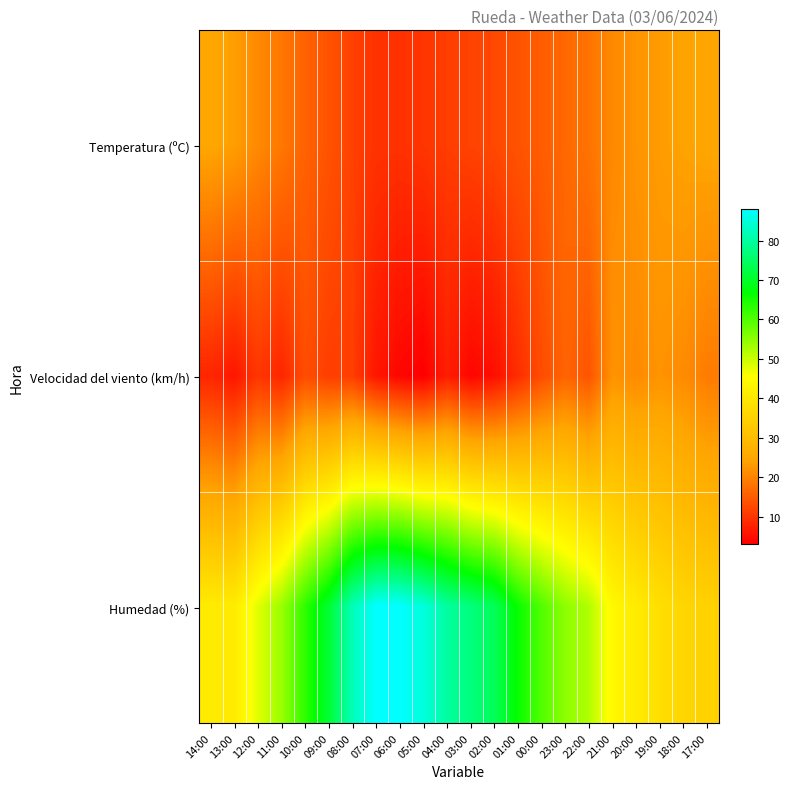

List the series in order of their peak value, lowest first.

Velocidad del viento (km/h), Temperatura (ºC), Humedad (%)